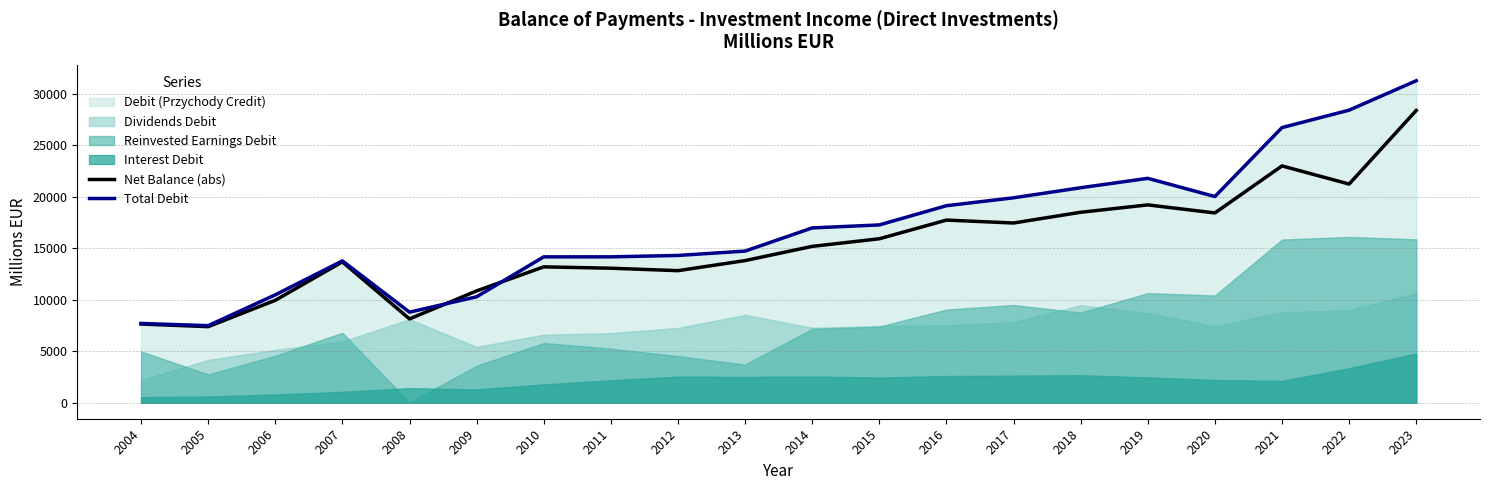

The value of Total Debit at 2013 is 14717. True or false?

True